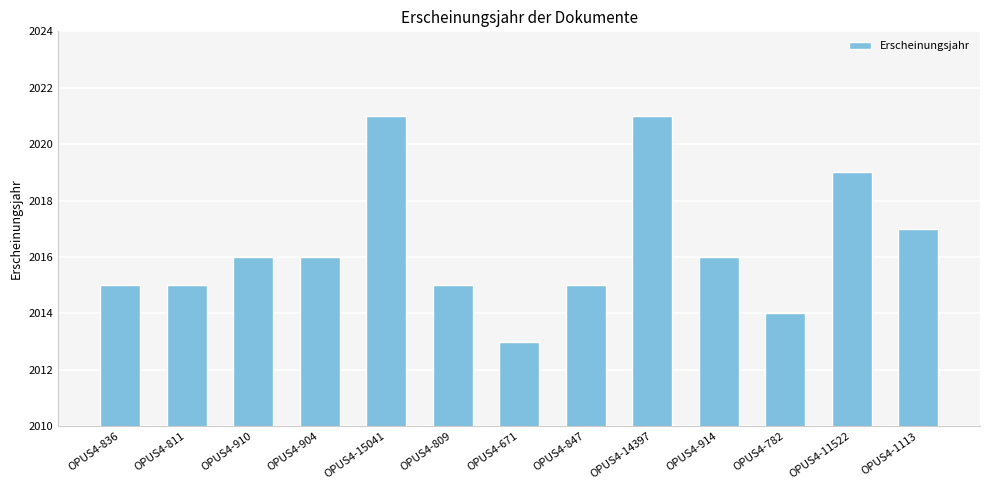

How many bars are there in total?

13